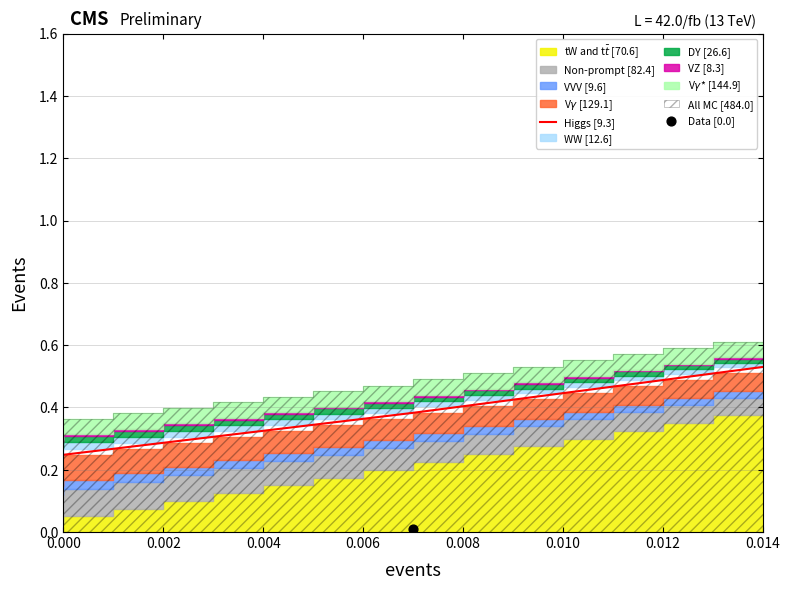

Between 0.010 and 8, which is larger?

8